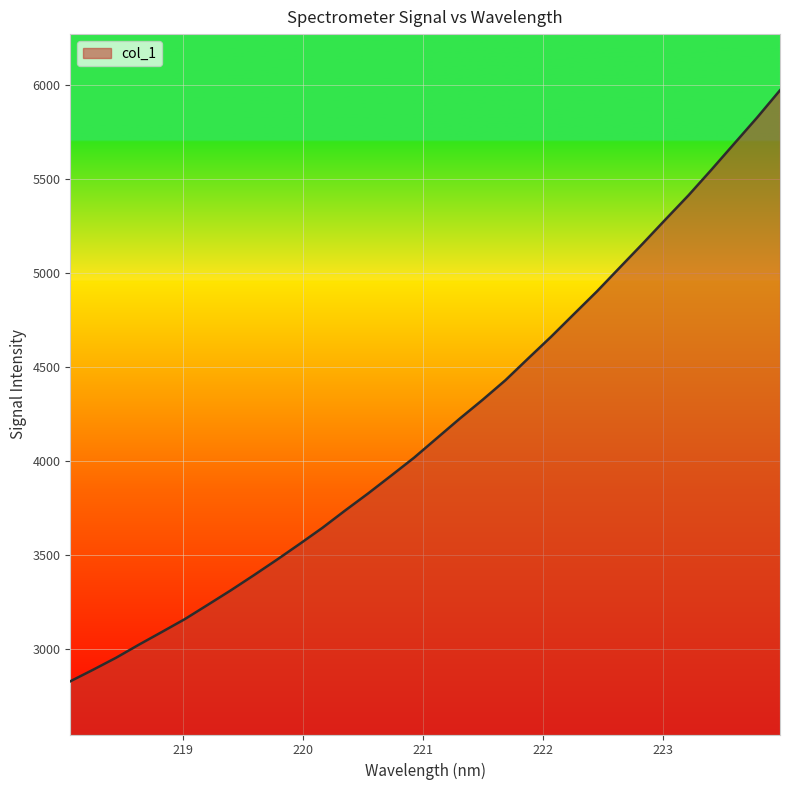

How many series are shown in this chart?

1